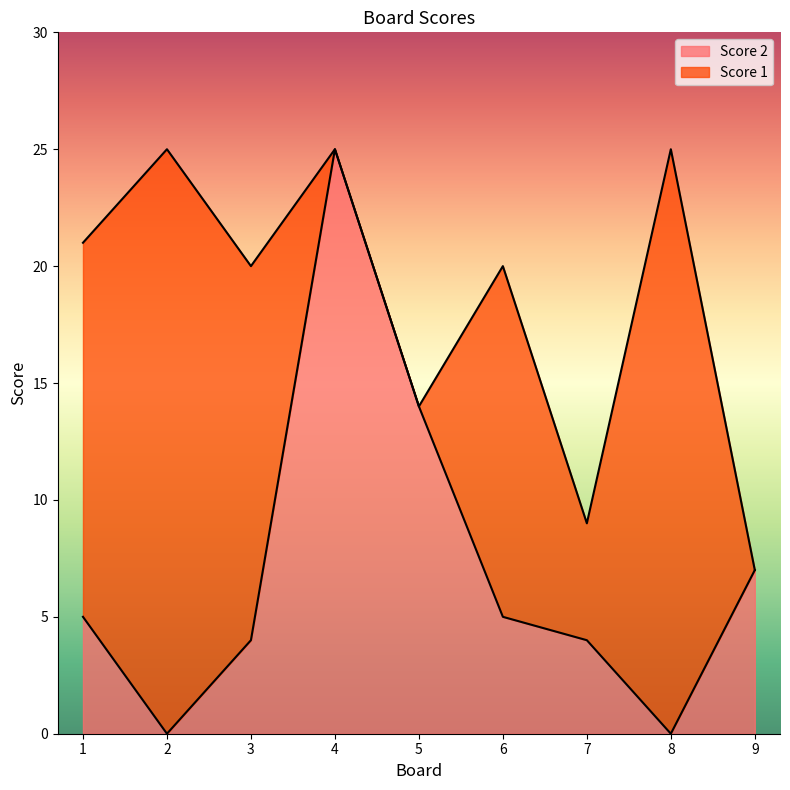

Between 2 and 8, which is larger?

2